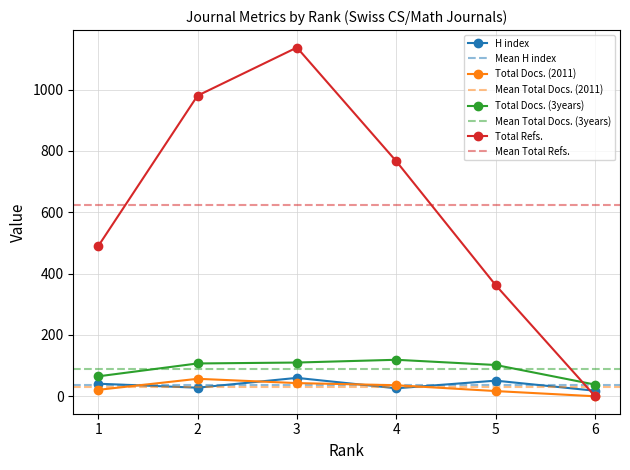

At which category does Total Docs. (3years) reach its first local peak?

4